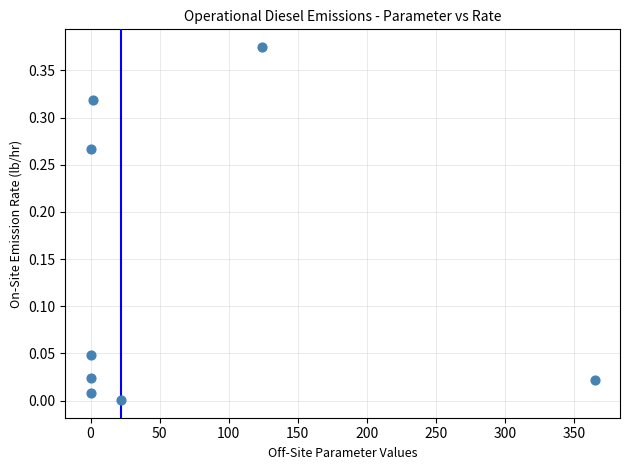

What is the range of X values (max minus min)?

365.0